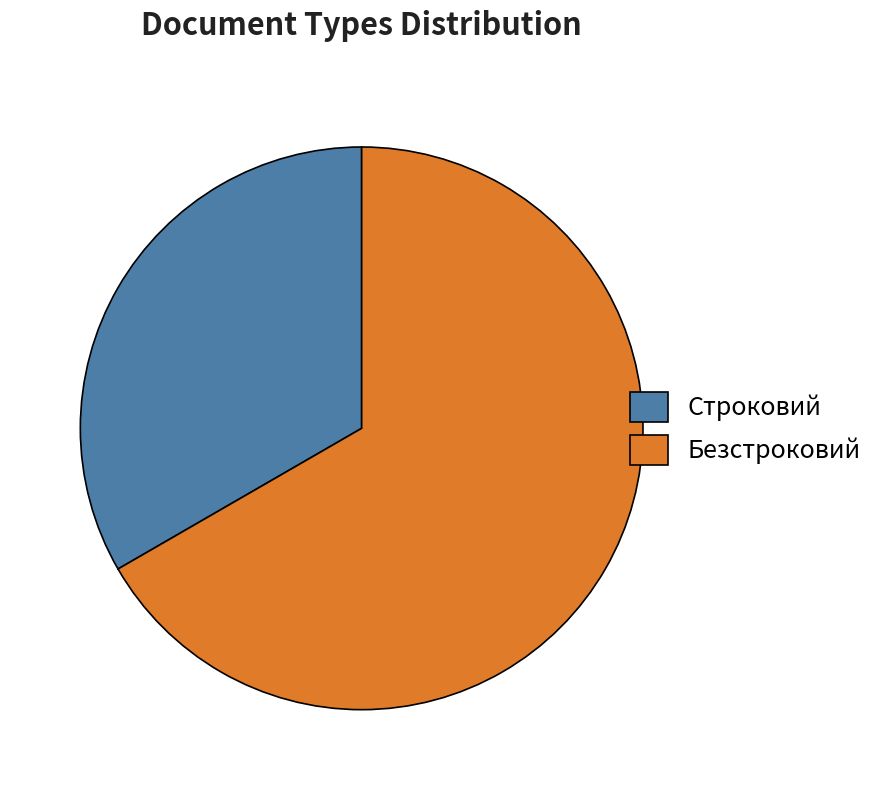

Does Безстроковий represent more than half of the total?

Yes